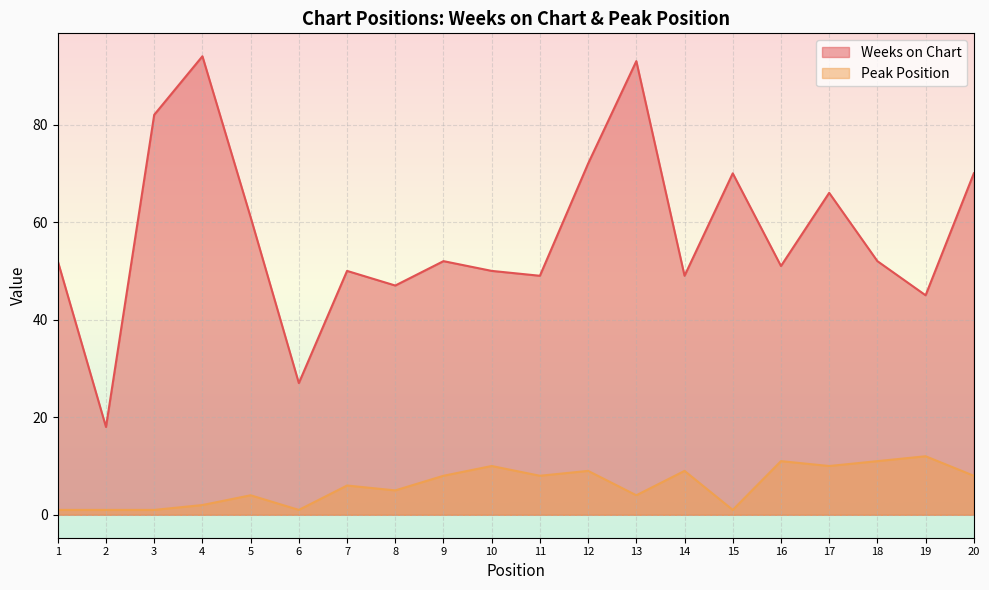

What is the average value of the Peak Position series?

6